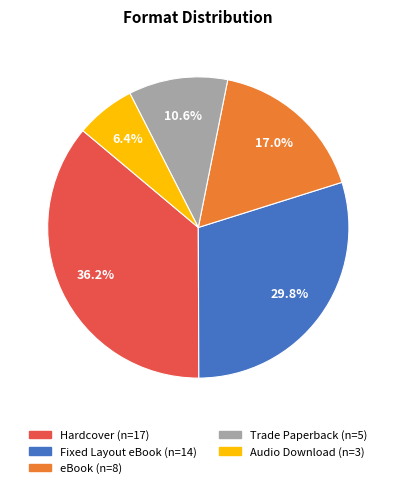

Count the number of slices in the pie.

5